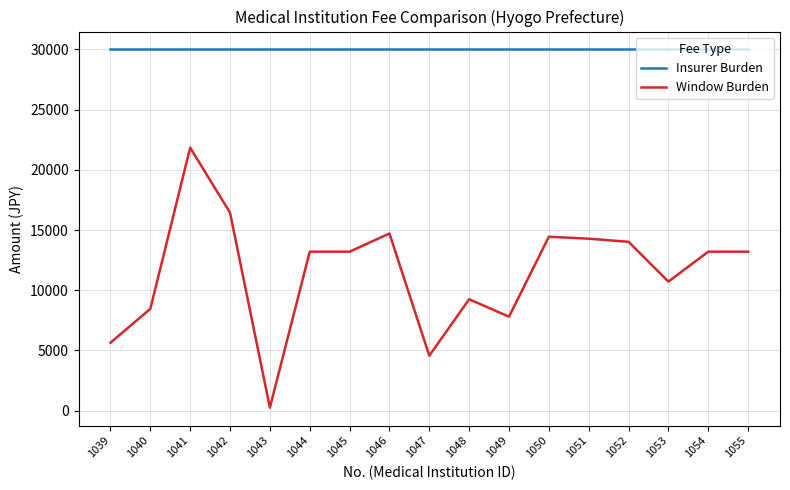

Reading left to right, extract all data points from this chart.

Insurer Burden: 30000	30000	30000	30000	30000	30000	30000	30000	30000	30000	30000	30000	30000	30000	30000	30000	30000
Window Burden: 5640	8448	21840	16440	240	13200	13200	14712	4560	9247	7800	14442	14280	14020	10716	13200	13200